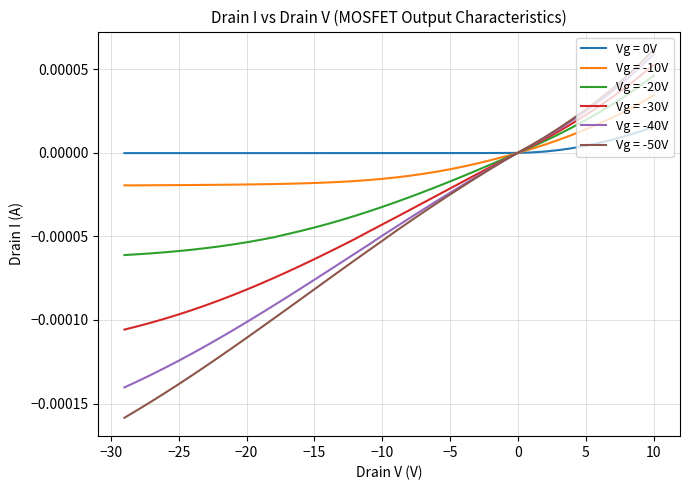

How many data points in Vg = -20V are above 0?

11